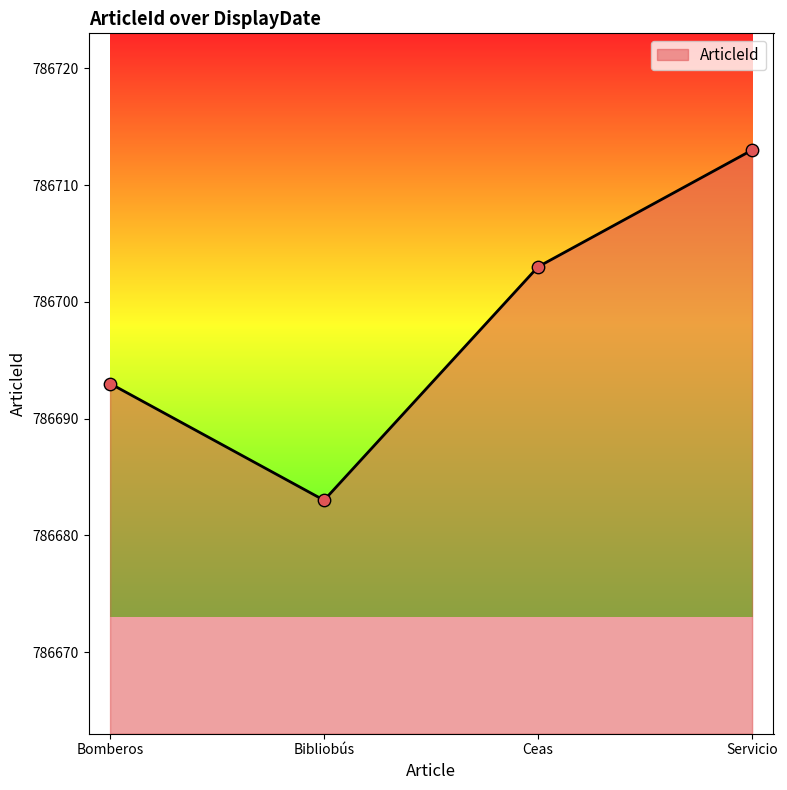

What is the ratio of the value at Servicio to the value at Bomberos?

1.0